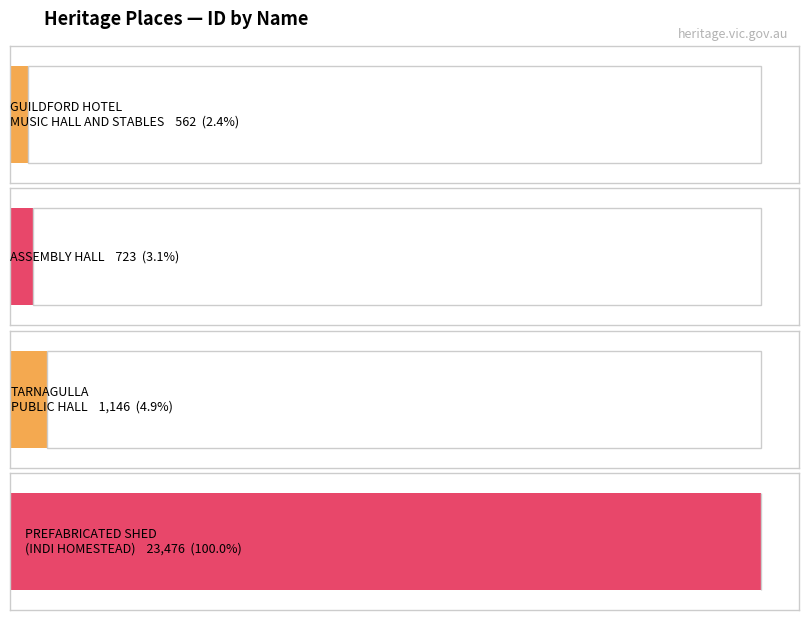

What is the label of the 3rd bar from the right?

ASSEMBLY HALL